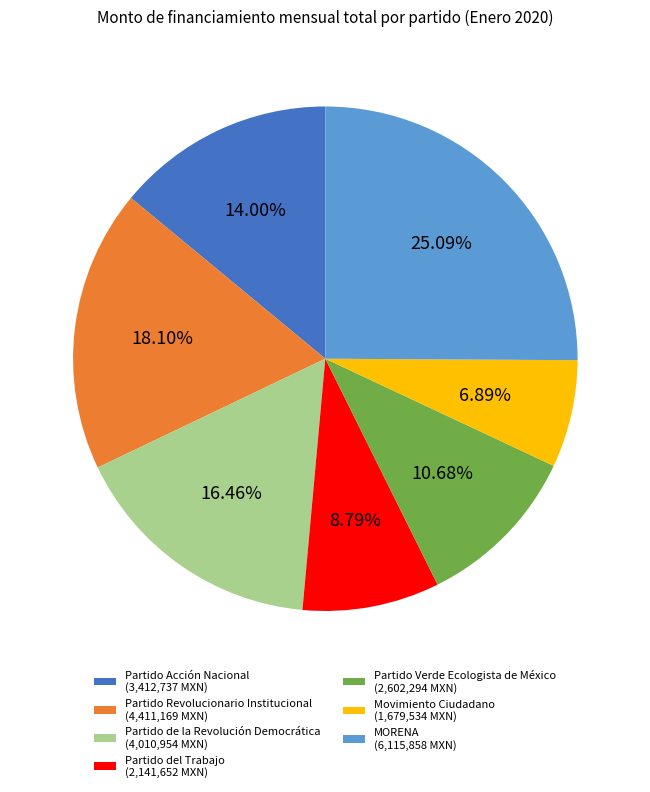

To the nearest percent, what portion does MORENA represent?

25%